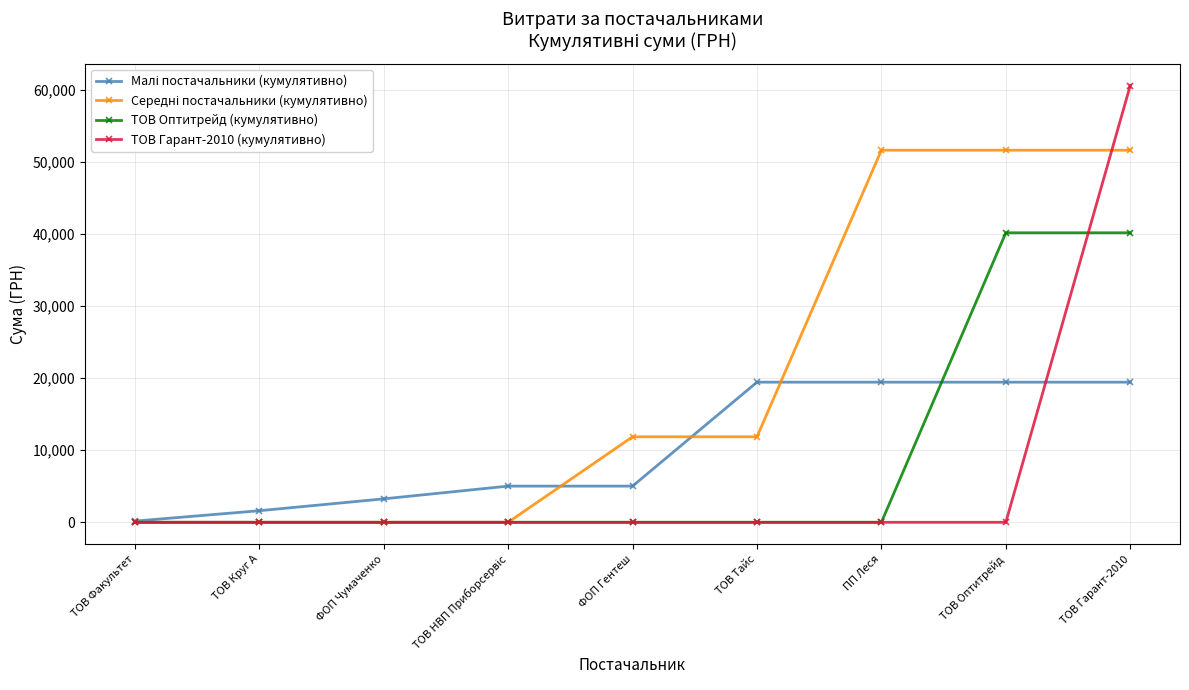

What is the total value across all series at ТОВ Факультет?

165.0